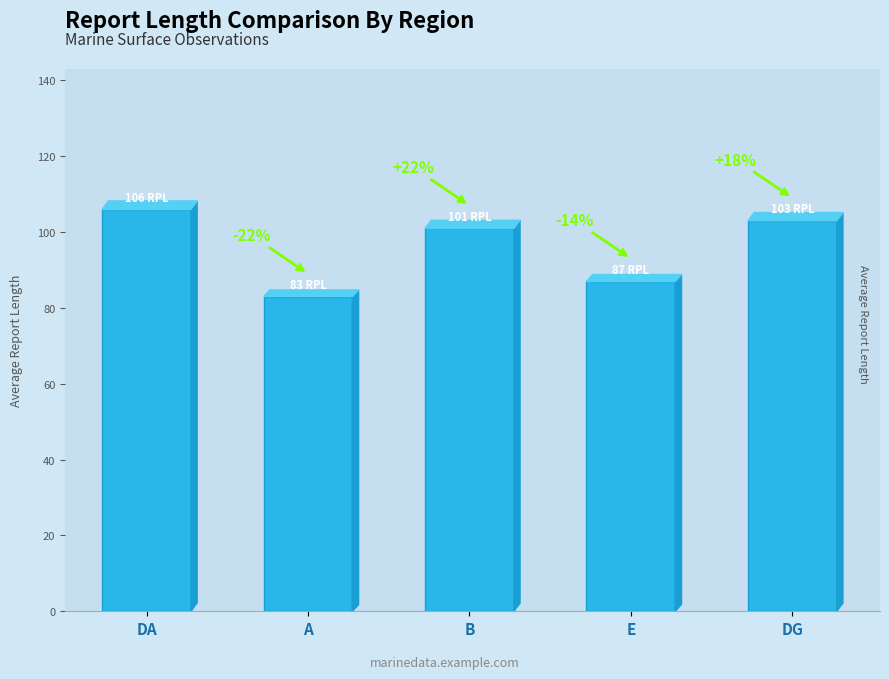

Does the chart contain any negative values?

No